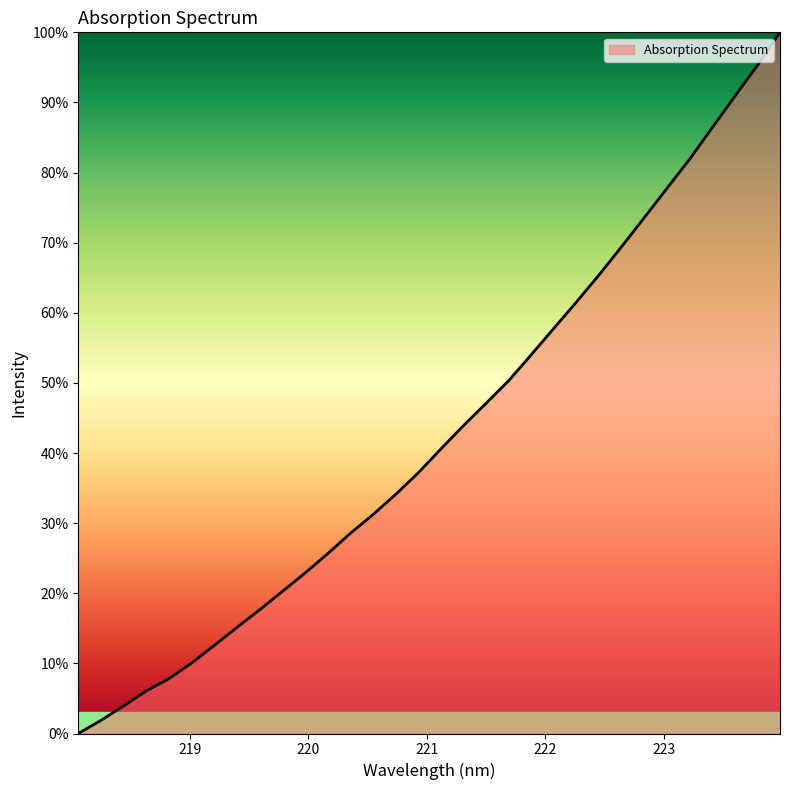

What is the difference between the maximum and minimum values?

100.0